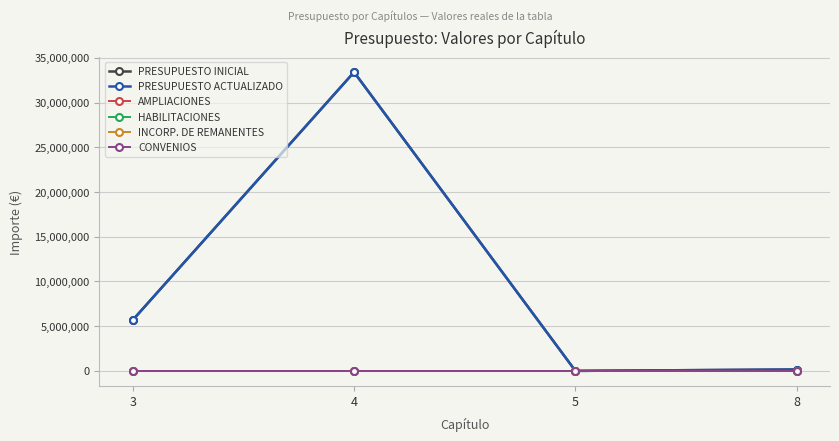

At which category does PRESUPUESTO ACTUALIZADO reach its first local valley?

5